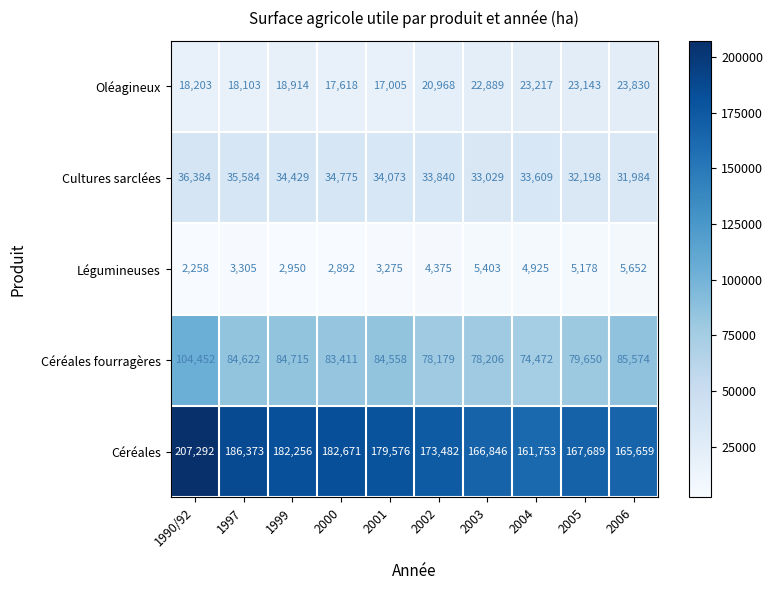

What is the difference between the highest and lowest values at 1997?

183068